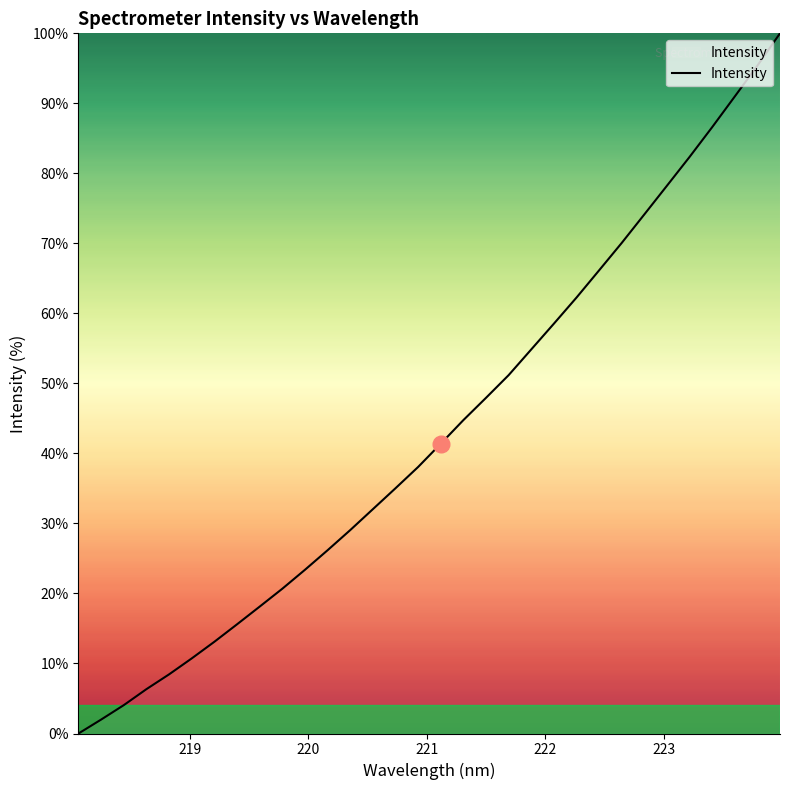

Reading left to right, transcribe all the data shown in this chart.

0.0	2.0	4.1	6.3	8.4	10.7	13.1	15.6	18.1	20.7	23.4	26.2	29.1	32.0	35.0	38.1	41.4	44.8	47.9	51.2	54.9	58.5	62.3	66.2	70.1	74.1	78.2	82.4	86.6	91.0	95.4	100.0